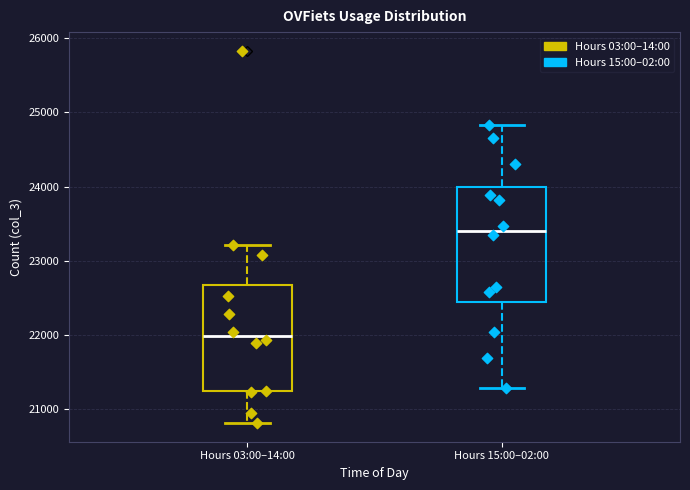

Which box's median line is the lowest?

Hours 03:00–14:00